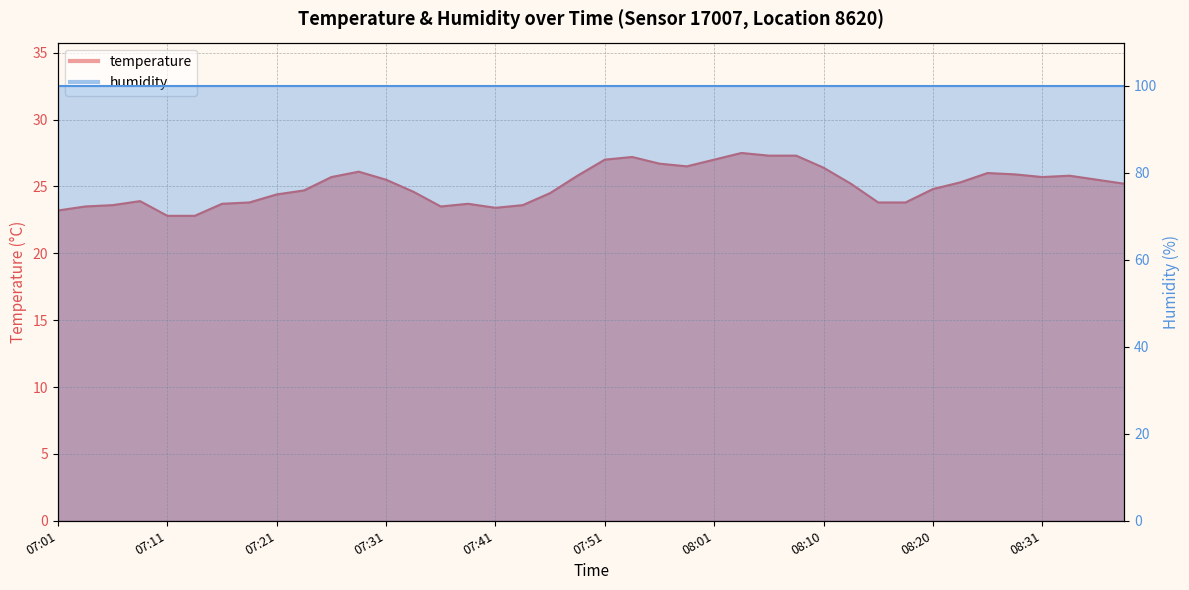

Reading left to right, extract all data points from this chart.

07:01=23.2	07:03=23.5	07:06=23.6	07:09=23.9	07:11=22.8	07:13=22.8	07:16=23.7	07:18=23.8	07:21=24.4	07:23=24.7	07:26=25.7	07:28=26.1	07:31=25.5	07:33=24.6	07:36=23.5	07:38=23.7	07:41=23.4	07:43=23.6	07:46=24.5	07:48=25.8	07:51=27.0	07:53=27.2	07:56=26.7	07:58=26.5	08:01=27.0	08:03=27.5	08:05=27.3	08:08=27.3	08:10=26.4	08:13=25.2	08:15=23.8	08:18=23.8	08:20=24.8	08:23=25.3	08:25=26.0	08:28=25.9	08:31=25.7	08:33=25.8	08:36=25.5	08:38=25.2